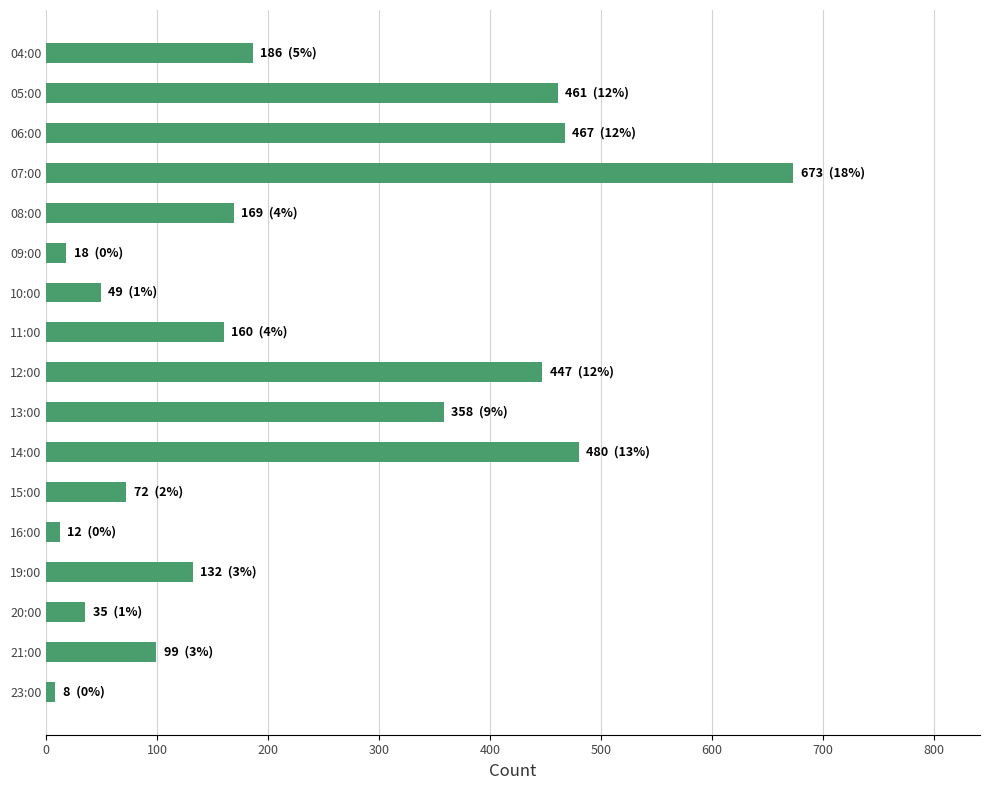

Where is the data nearest to the value 340?

13:00